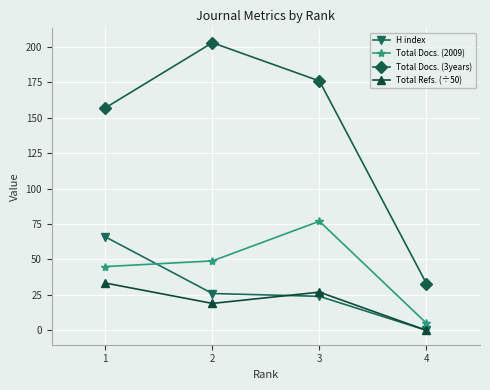

What is the difference between the H index values at 4 and 1?

66.0